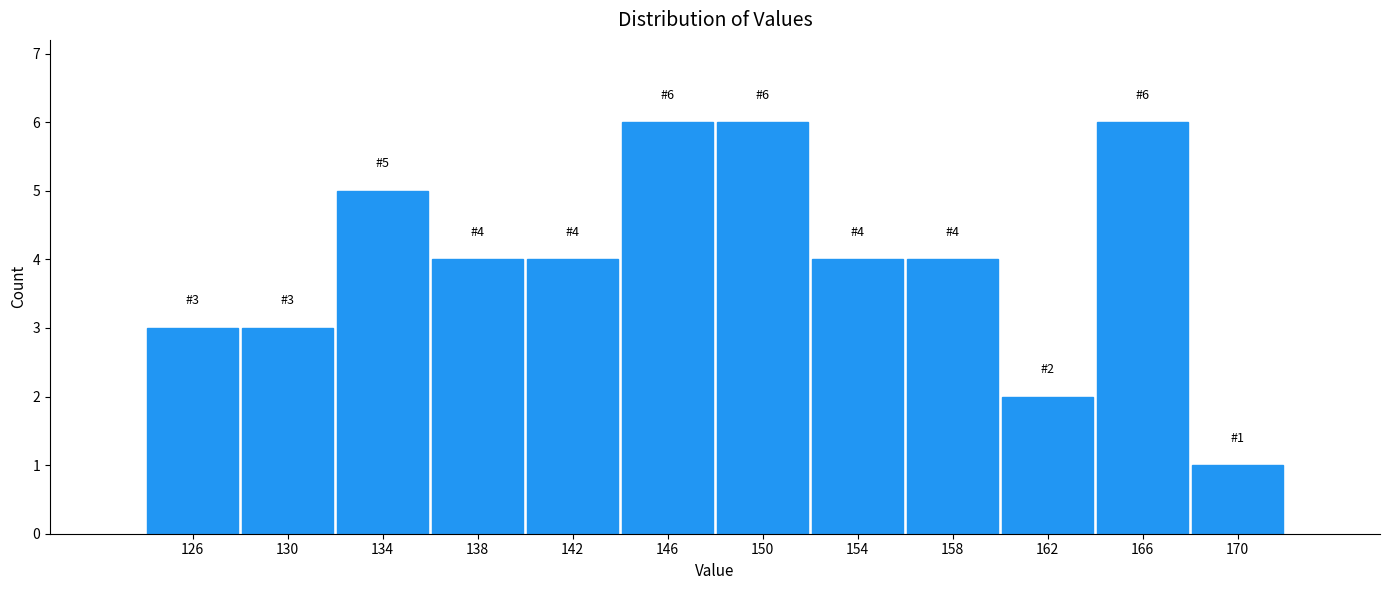

Reading right to left, list all the values displayed in this chart.

1	6	2	4	4	6	6	4	4	5	3	3